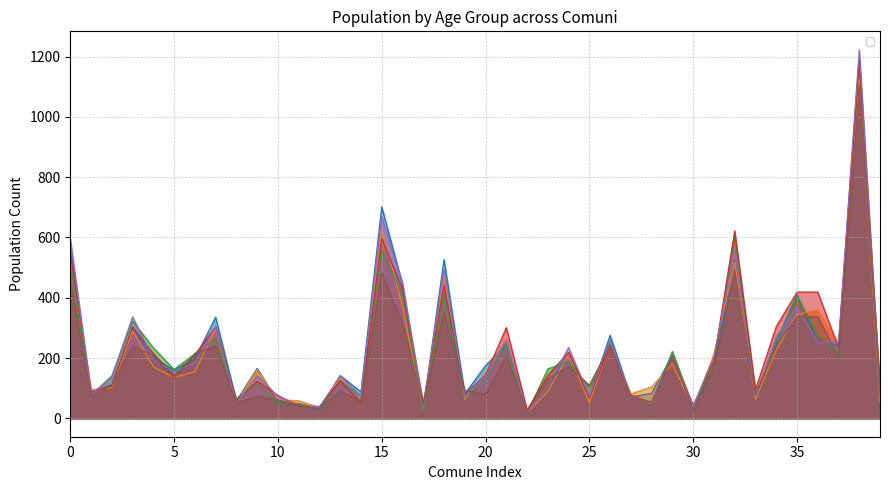

The _39_anni series shows 101 at 26. True or false?

False